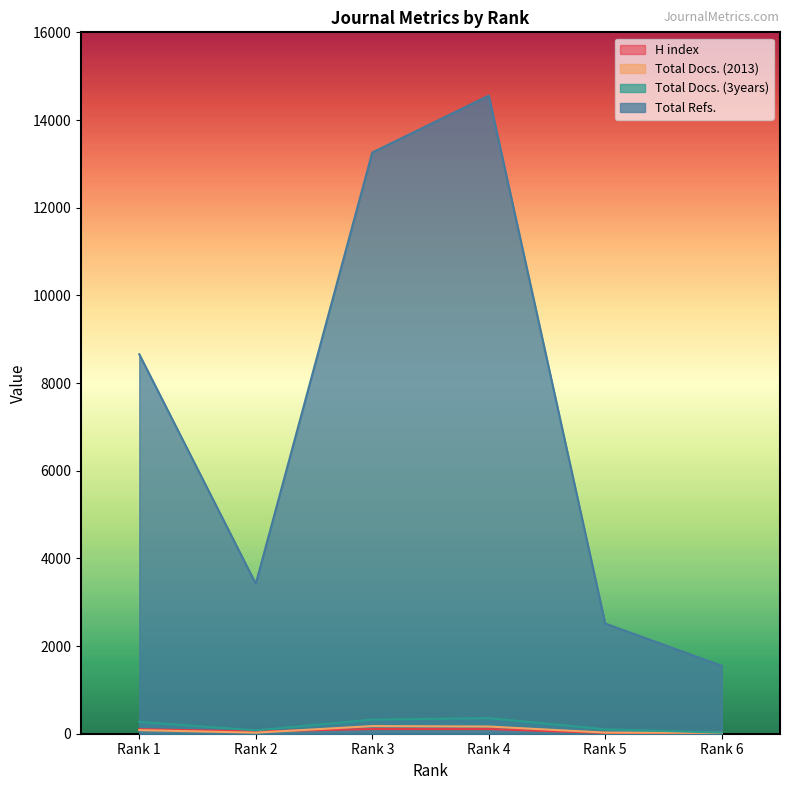

Reading left to right, list all the values displayed in this chart.

H index: 103	52	108	107	17	6
Total Docs. (2013): 82	24	174	164	26	20
Total Docs. (3years): 269	77	321	355	101	25
Total Refs.: 8657	3422	13259	14556	2513	1549